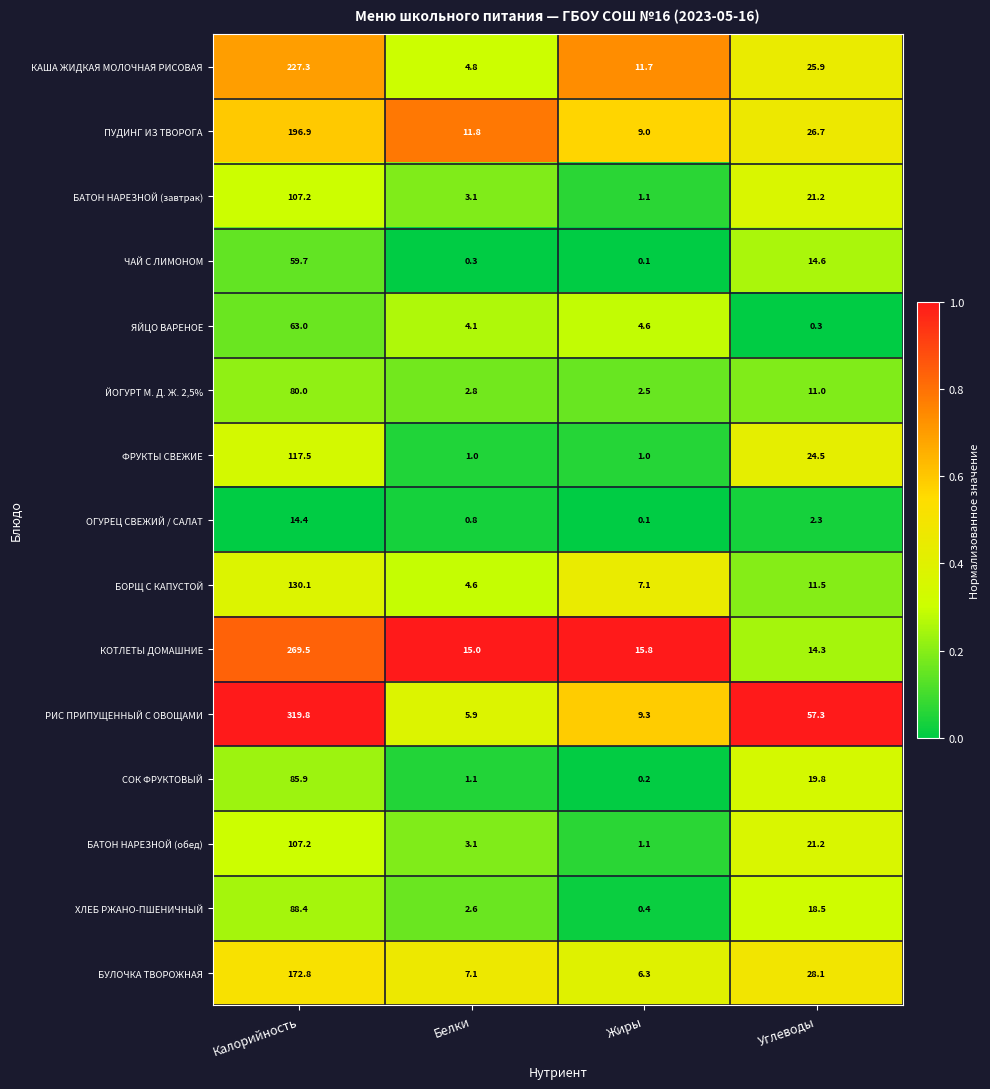

The value of РИС ПРИПУЩЕННЫЙ С ОВОЩАМИ at Жиры is 2.7. True or false?

False